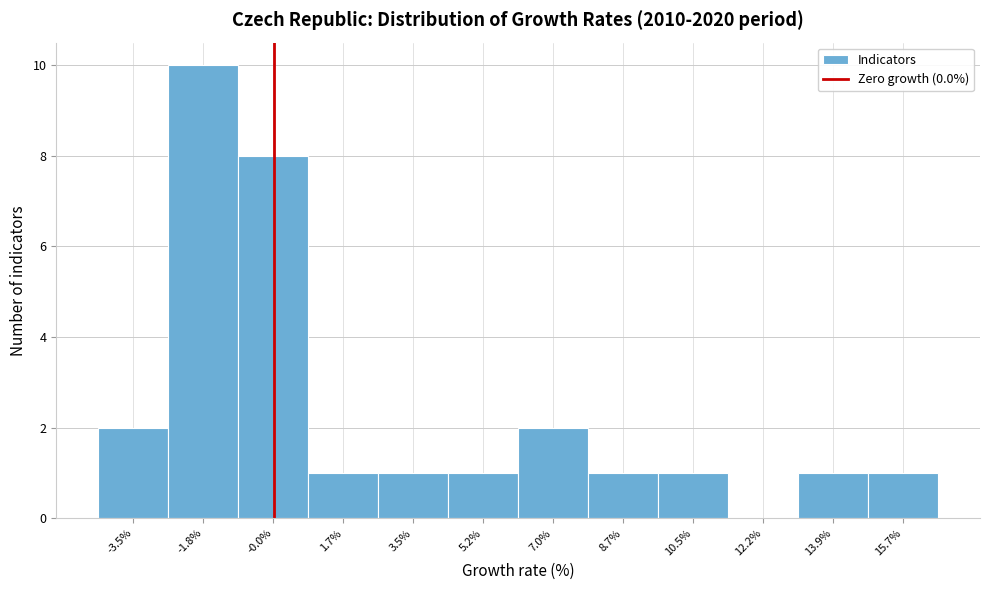

Reading left to right, list every bar in this chart as the range it spans on the x-axis followed by its height. Neither the bar edges nor the heights are printed on the chart, so give them approximately, as read against the axes.

-4.4 to -2.6: 2
-2.6 to -0.8: 10
-0.8 to 0.8: 8
0.8 to 2.6: 1
2.6 to 4.4: 1
4.4 to 6.0: 1
6.0 to 7.8: 2
7.8 to 9.6: 1
9.6 to 11.4: 1
11.4 to 13.0: 0
13.0 to 14.8: 1
14.8 to 16.6: 1